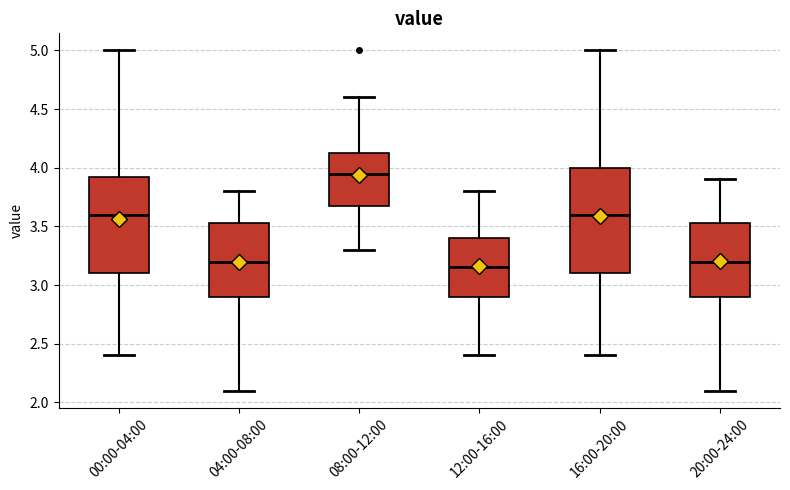

Comparing the boxes themselves (not the whiskers), which one is the tallest?

16:00-20:00